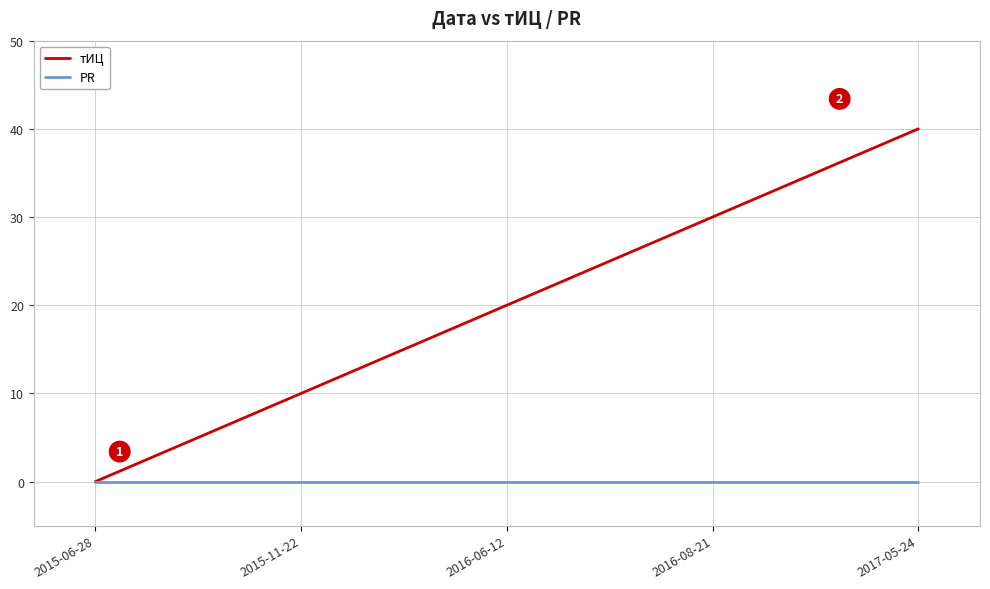

What position from the left is 2017-05-24?

5